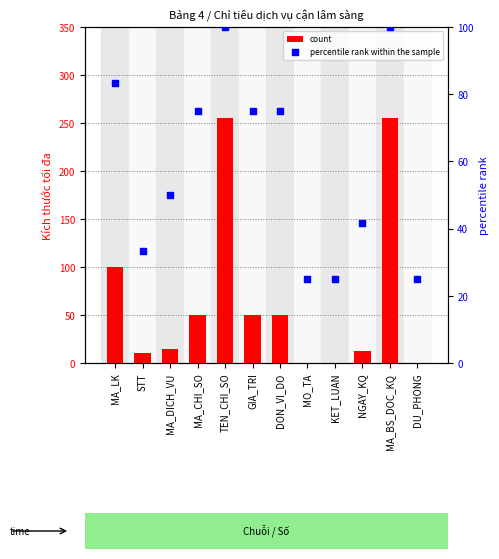

Is the value of percentile rank within the sample at STT greater than the value of count at MA_CHI_SO?

No